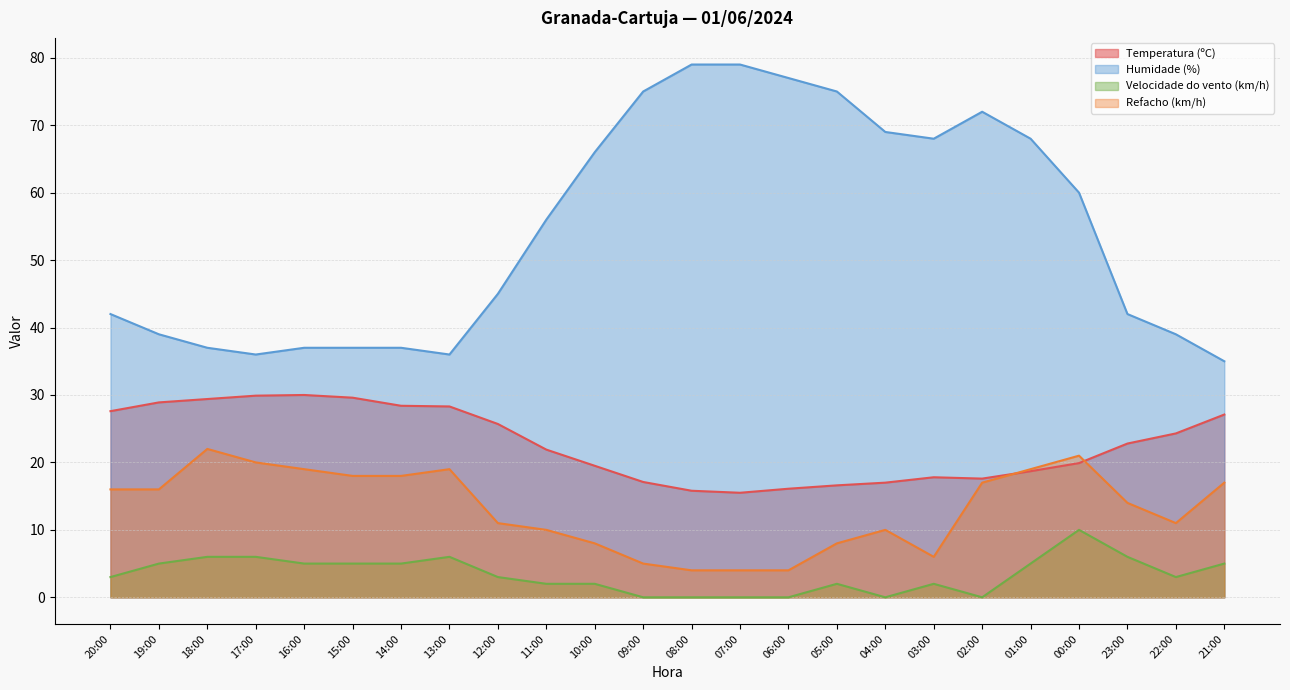

What is the spread (max minus min) of values at 23:00?

36.0